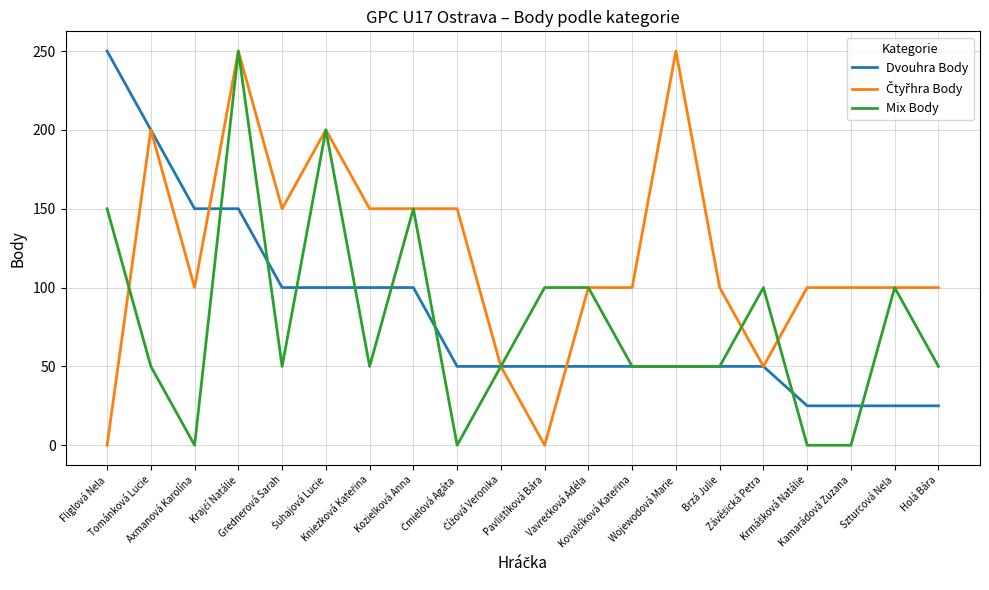

What is the lowest value of the Dvouhra Body series?

25